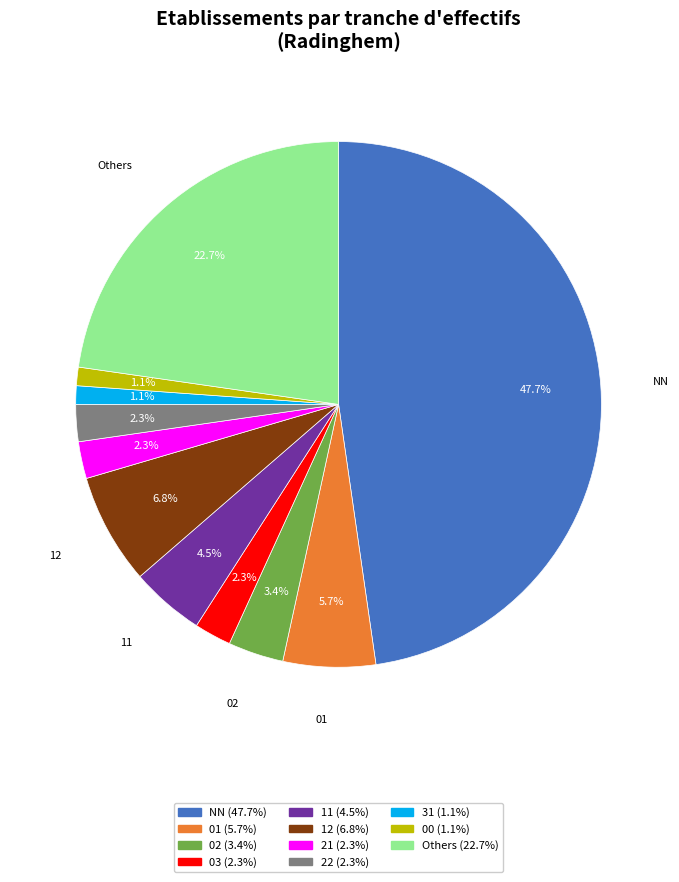

Is there any slice that represents more than half of the pie?

No